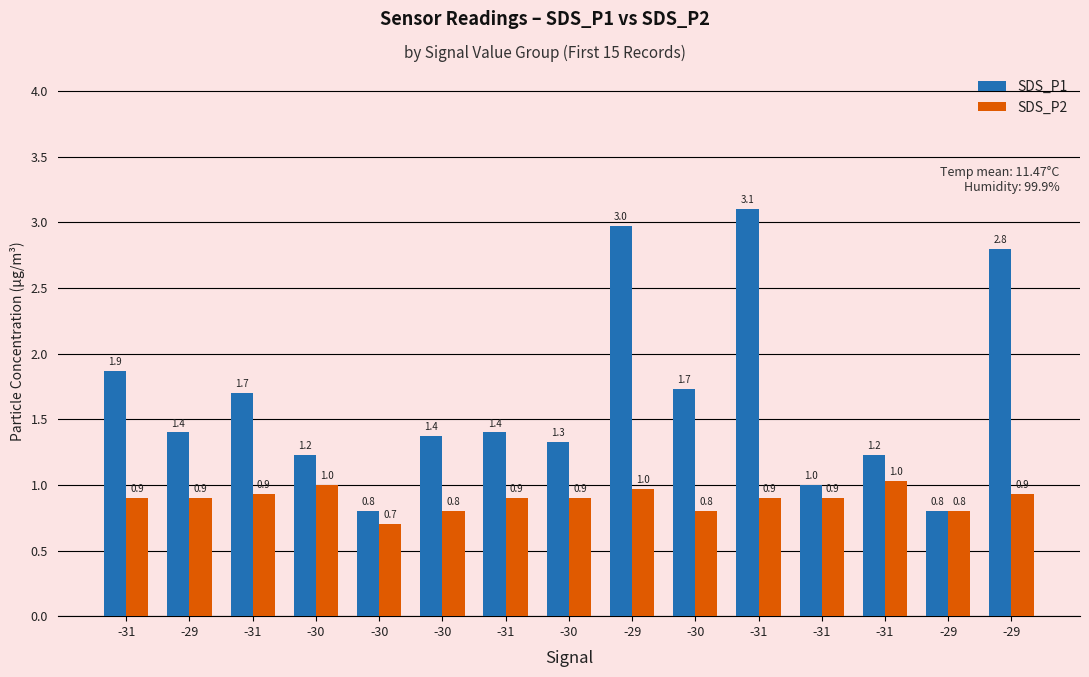

Reading left to right, what are all the values shown in this chart?

SDS_P1: 1.9	1.4	1.7	1.2	0.8	1.4	1.4	1.3	3.0	1.7	3.1	1.0	1.2	0.8	2.8
SDS_P2: 0.9	0.9	0.9	1.0	0.7	0.8	0.9	0.9	1.0	0.8	0.9	0.9	1.0	0.8	0.9